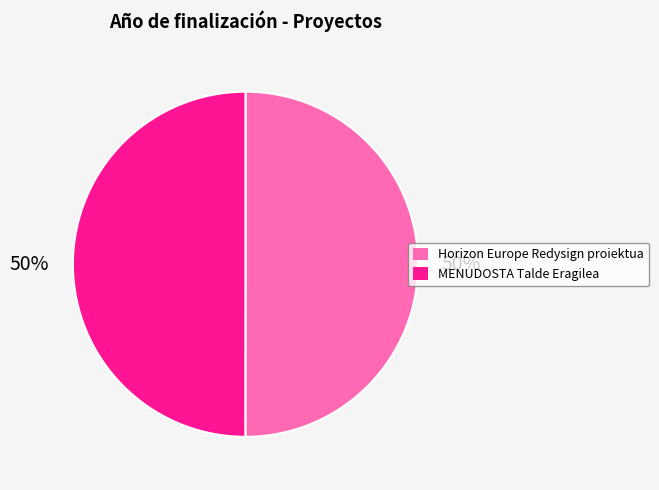

Is it true that MENUDOSTA Talde Eragilea is 59% of the pie?

False